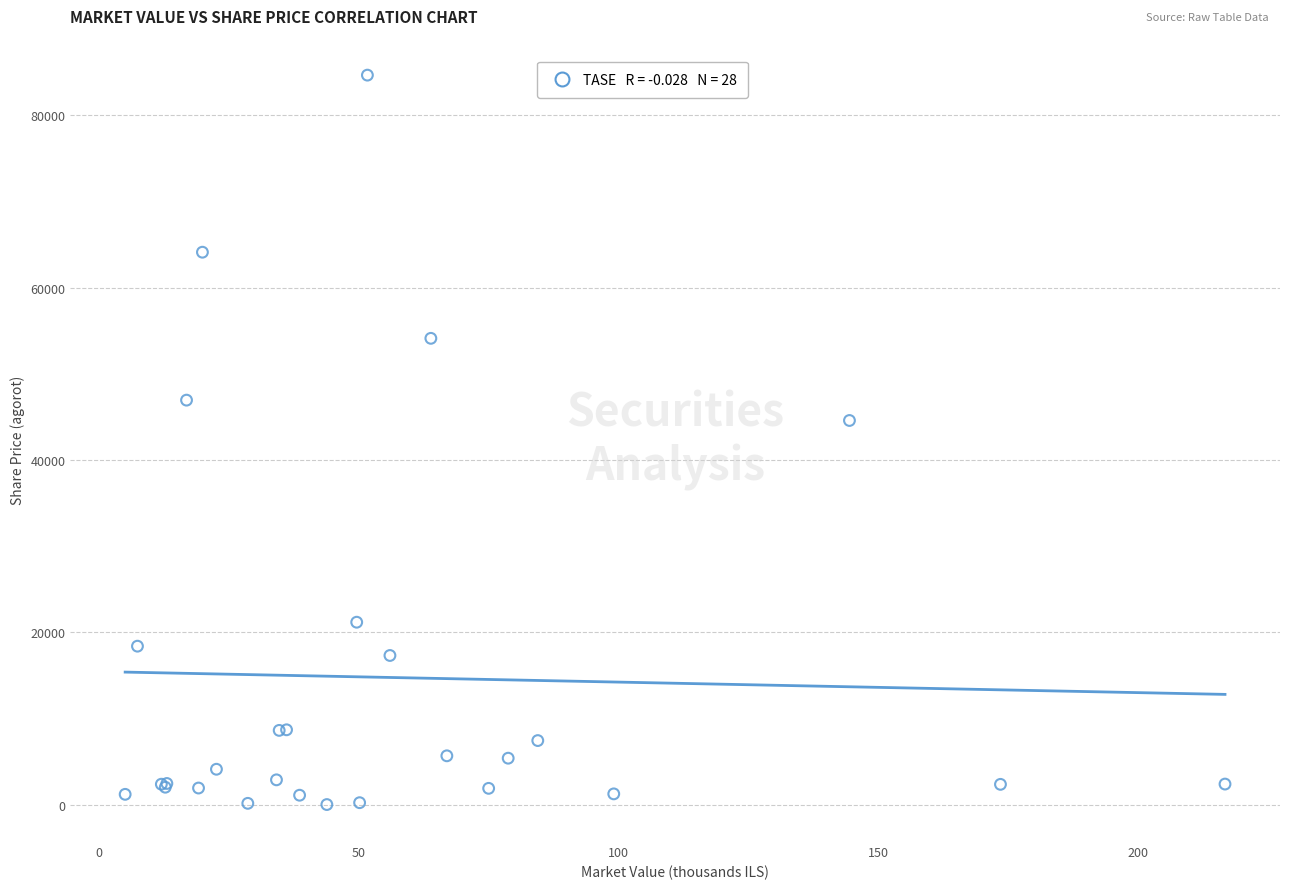

What Y value in the scatter plot is closest to 42344?

44590.0